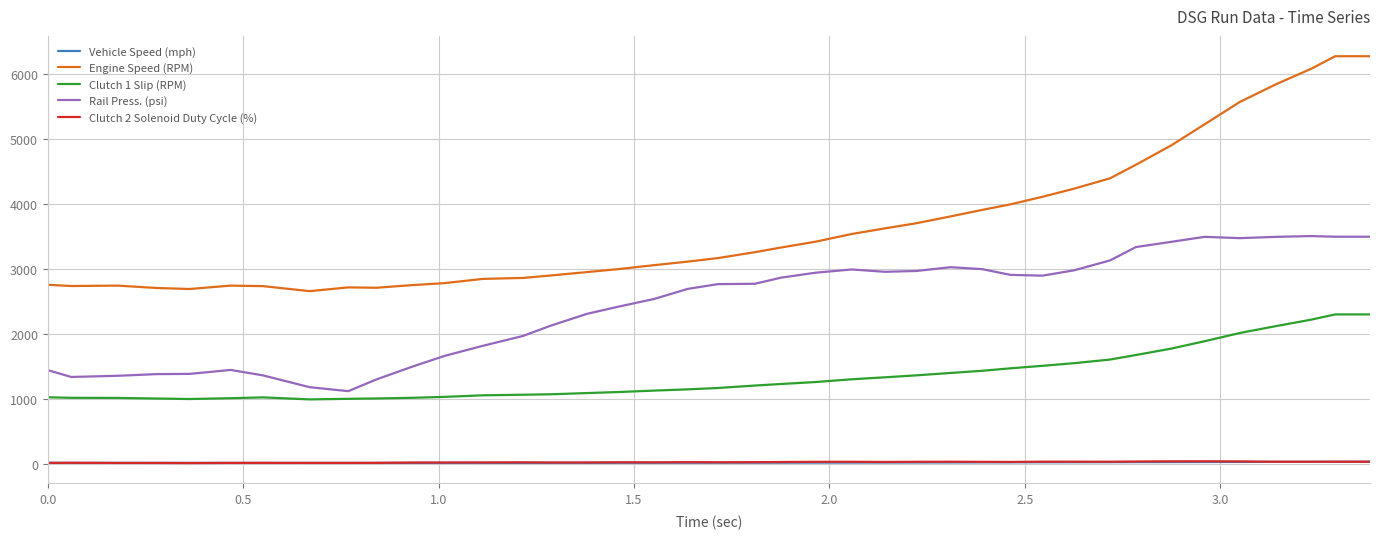

Which series has the largest total across all categories?

Engine Speed (RPM)